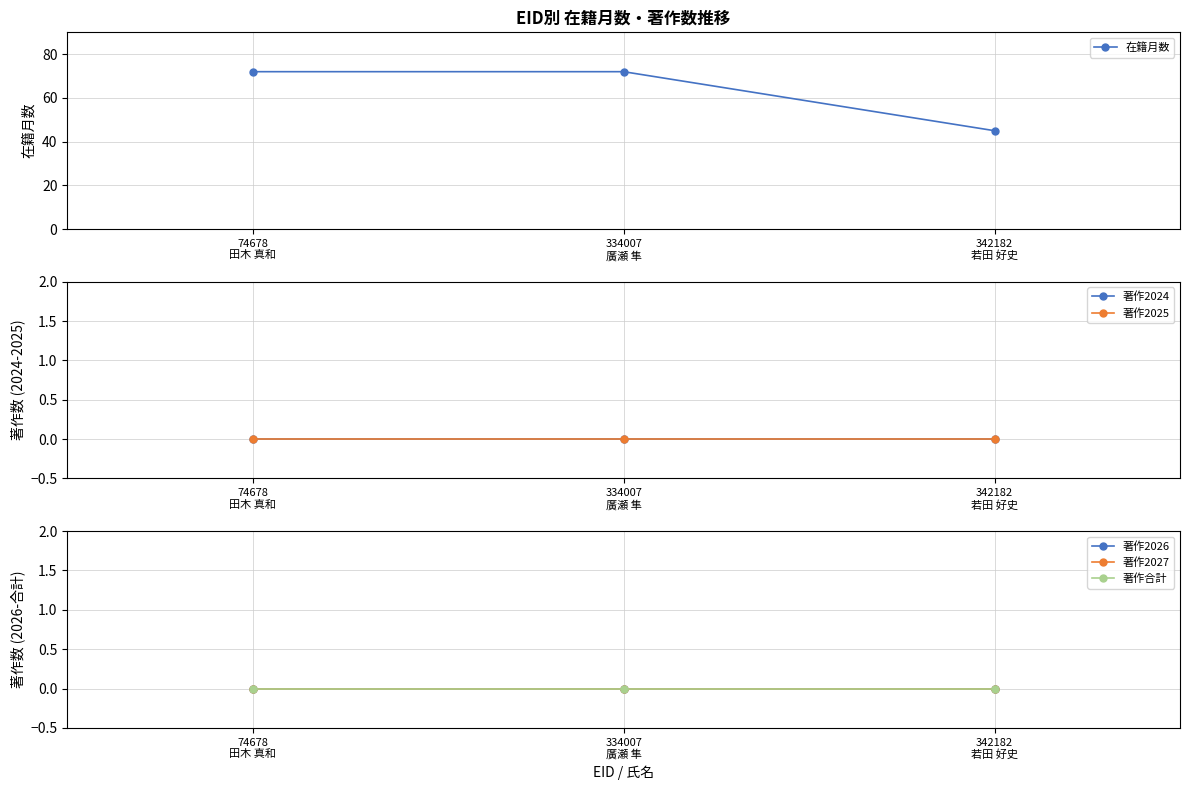

Which series changed the most between 74678
田木 真和 and 342182
若田 好史?

在籍月数